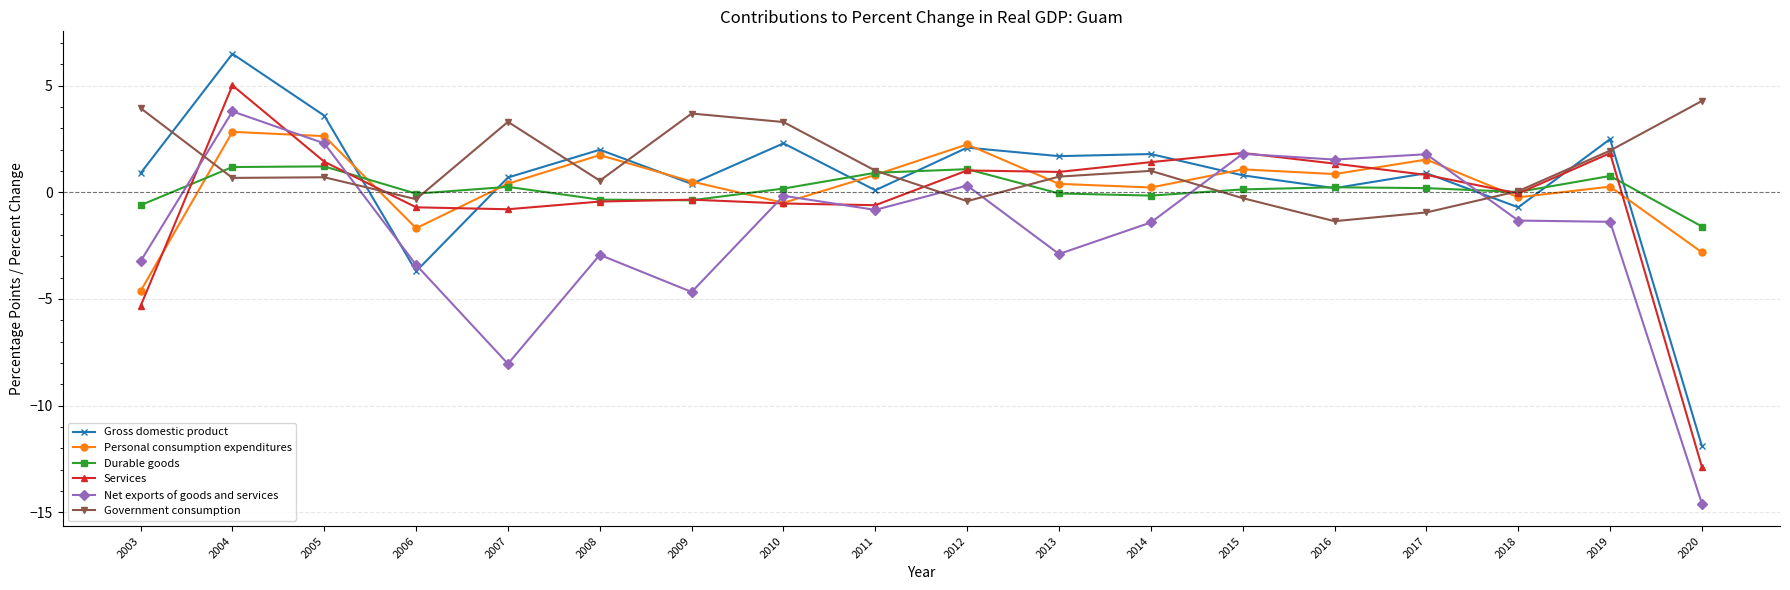

What is the difference between the maximum and minimum values in the Services series?

17.9